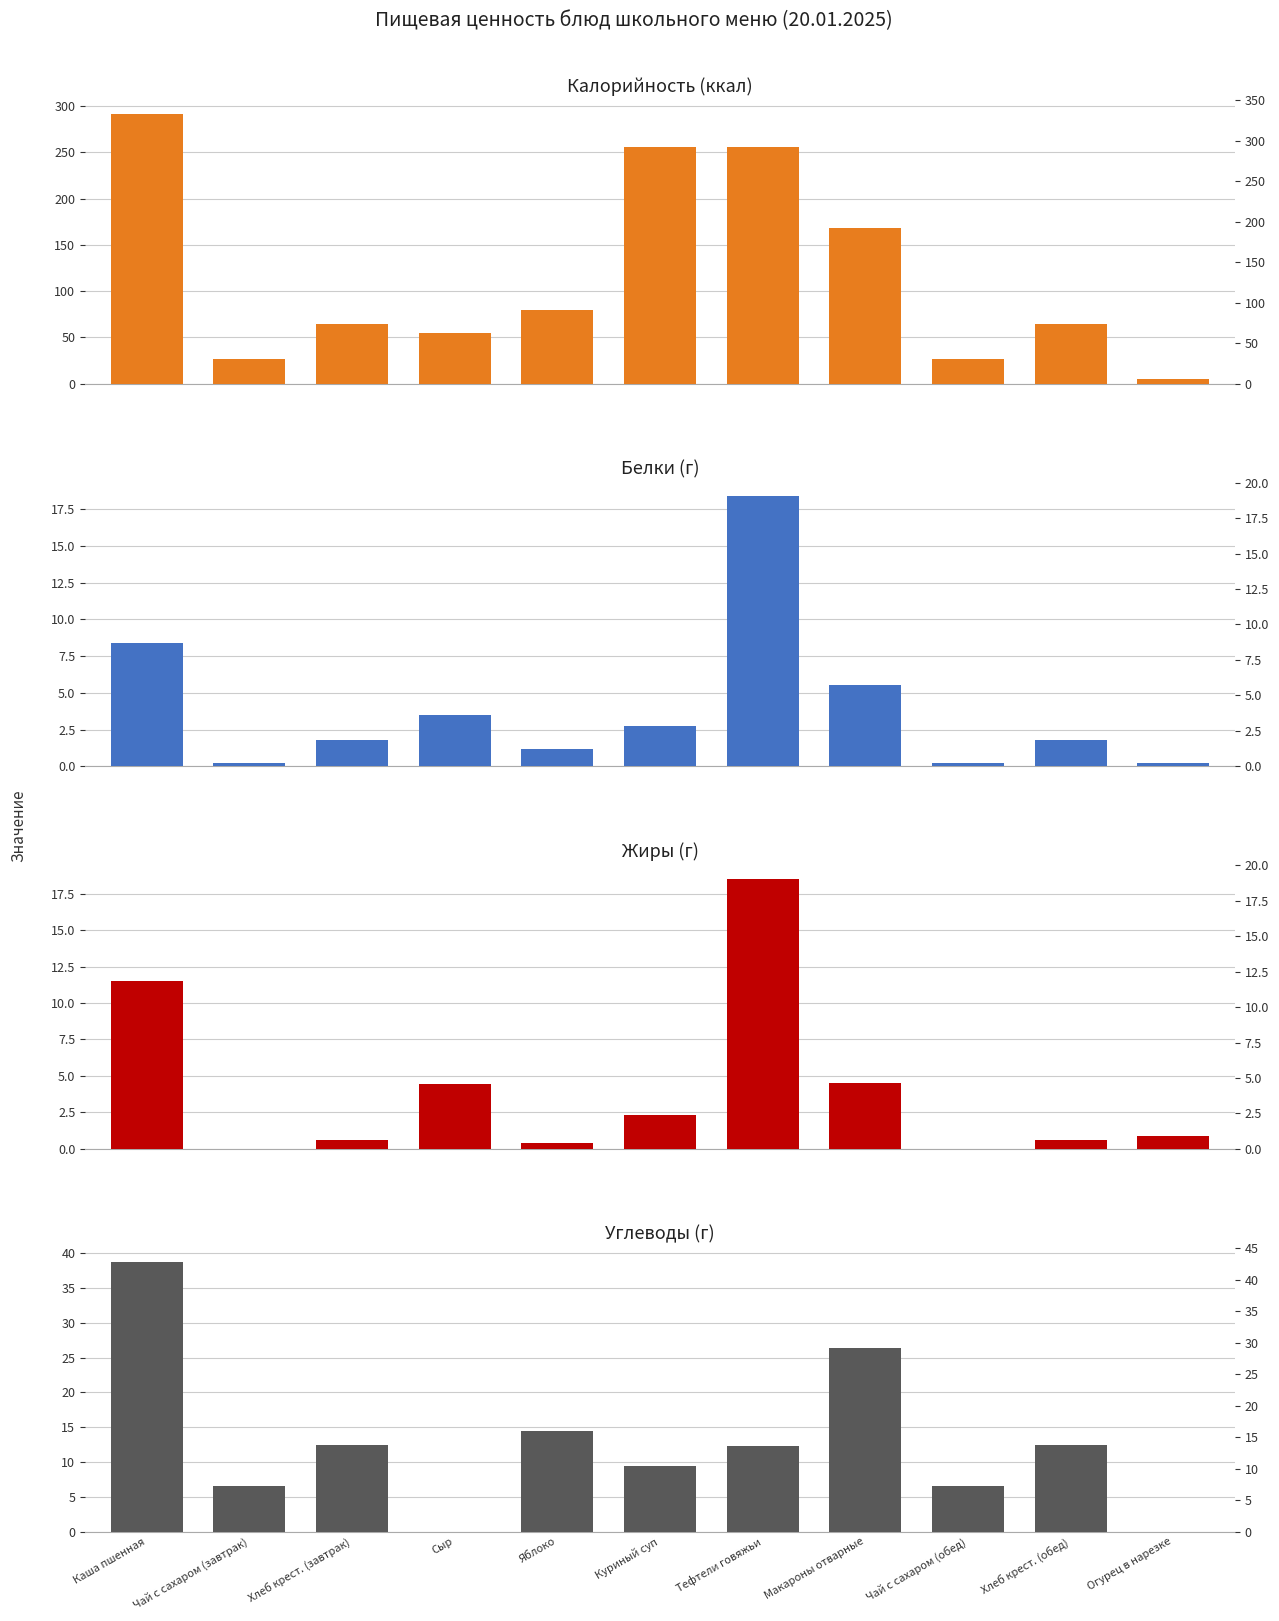

Which label corresponds to the largest value in the chart?

Каша пшенная